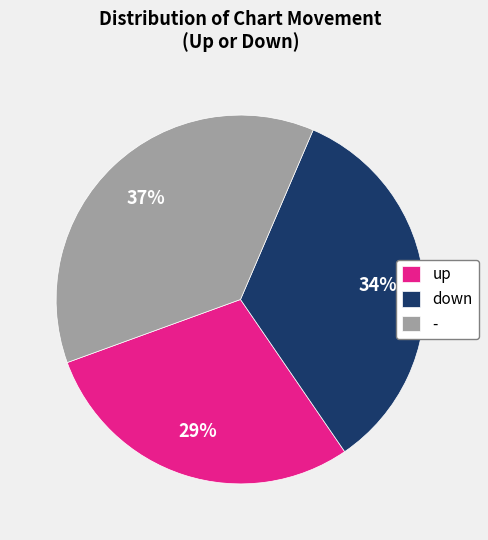

Rank the categories by value from highest to lowest.

-, down, up